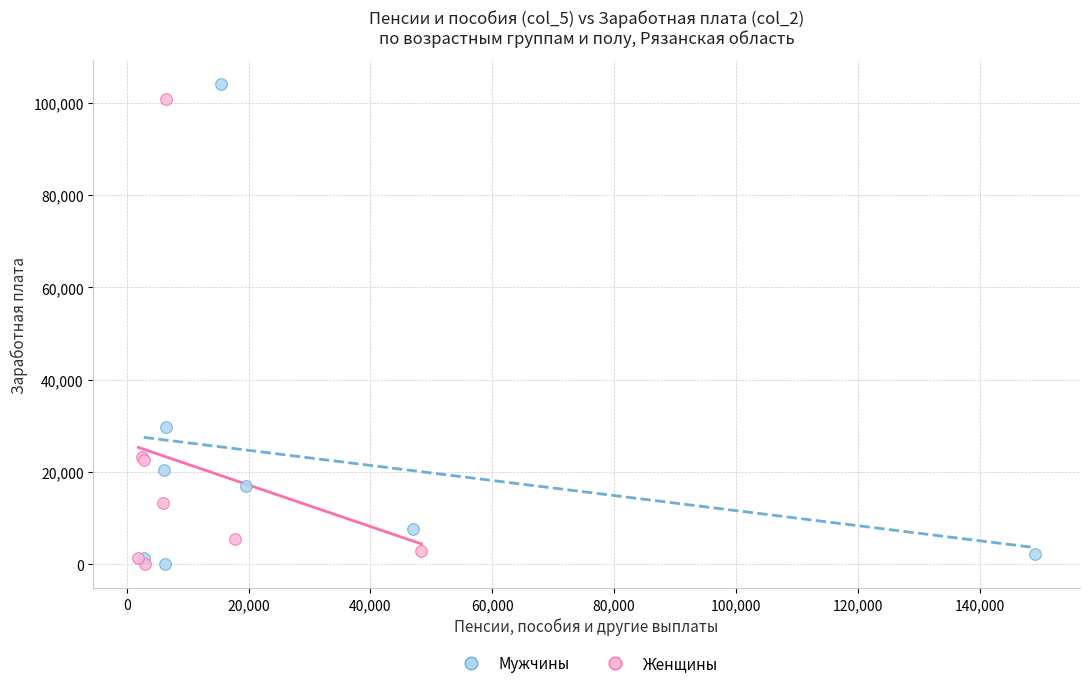

What are all the series names shown in the legend?

Мужчины, Женщины